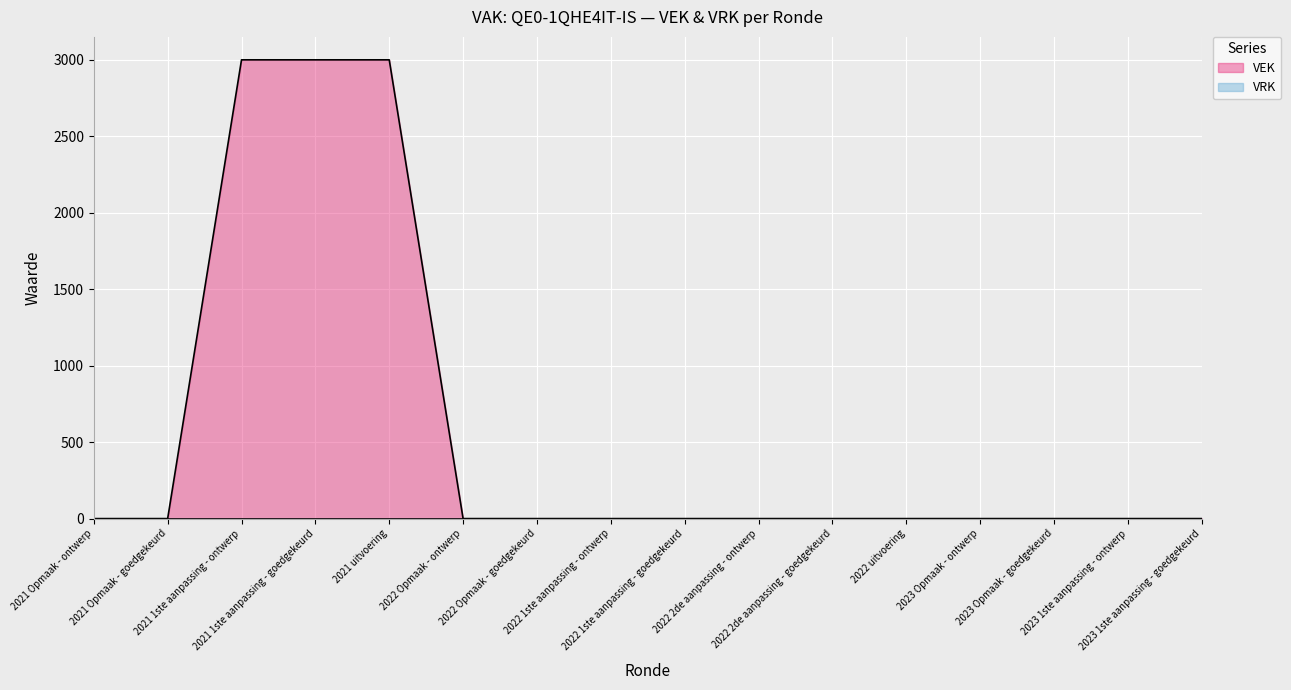

True or false: the data shows -2040 at 2022 2de aanpassing - goedgekeurd.

False